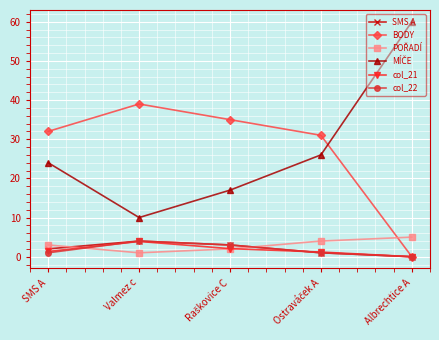

Which category has the highest value across all series?

Albrechtice A